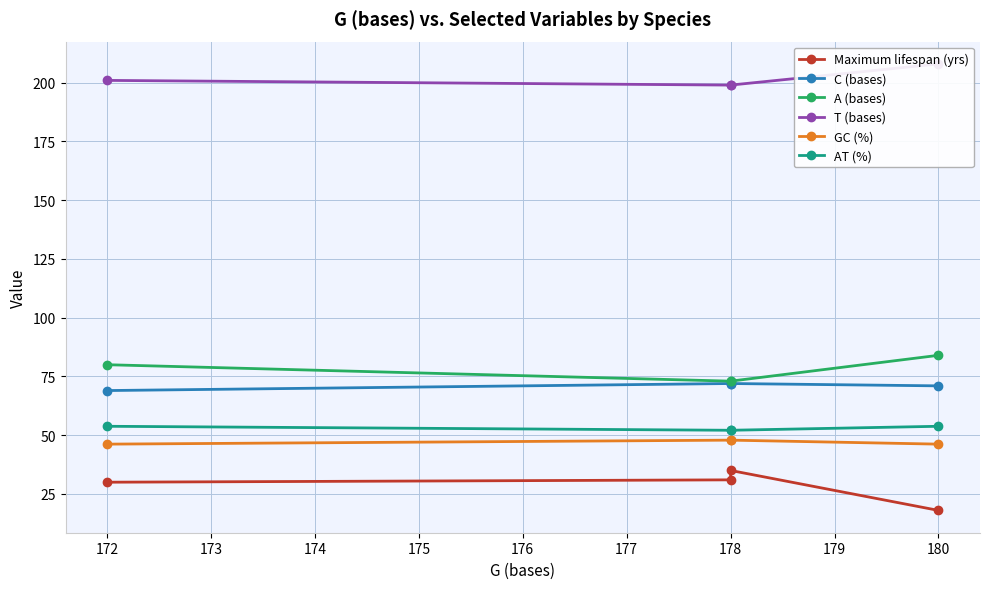

What is the difference between the second highest and second lowest values in the AT (%) series?

1.7